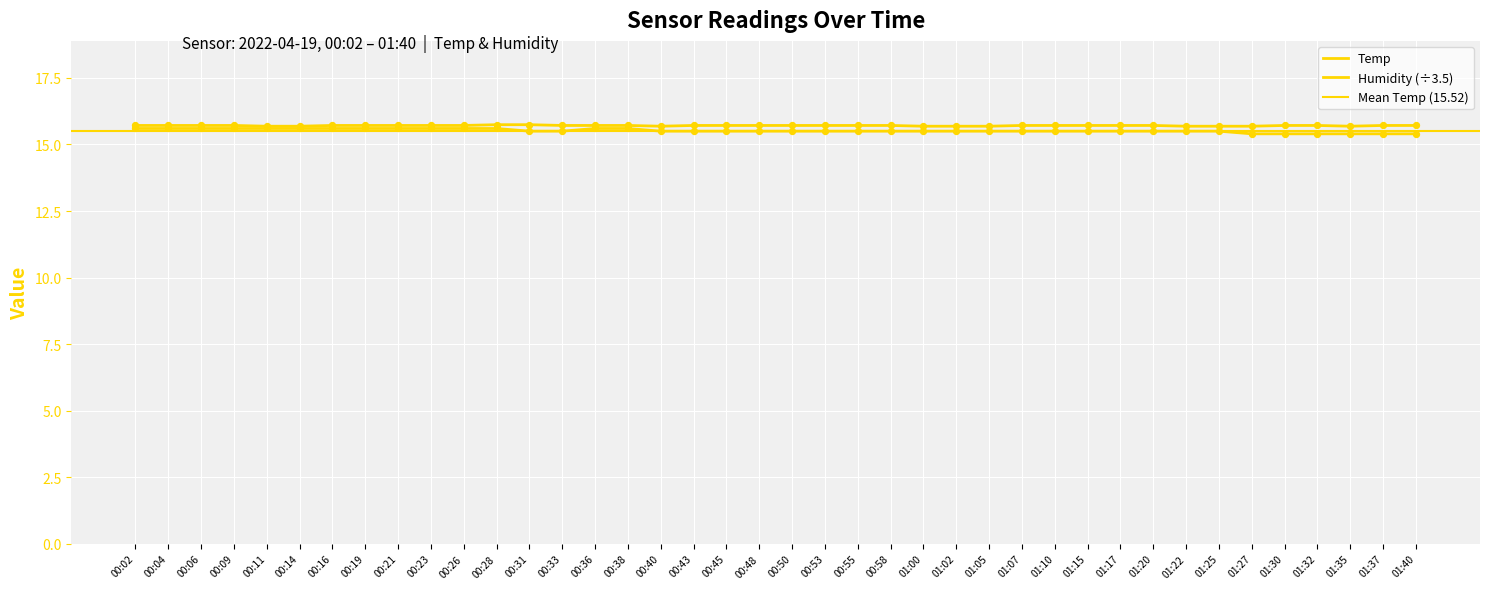

Which series has the largest total across all categories?

Humidity